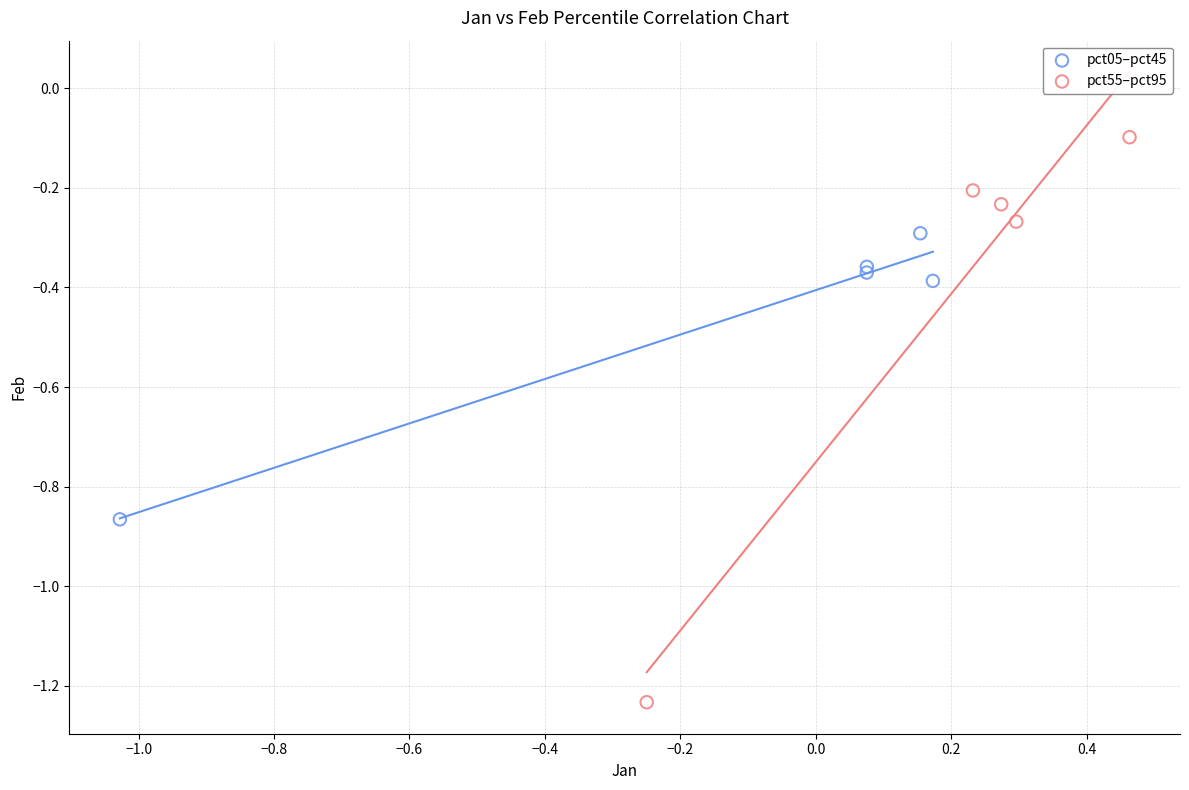

What are all the series names shown in the legend?

pct05–pct45, pct55–pct95